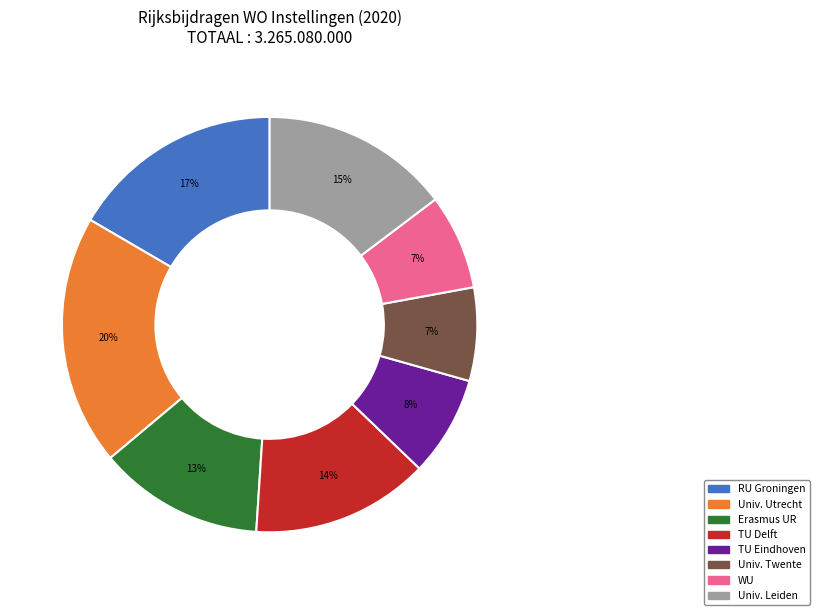

Does any single category account for the majority?

No